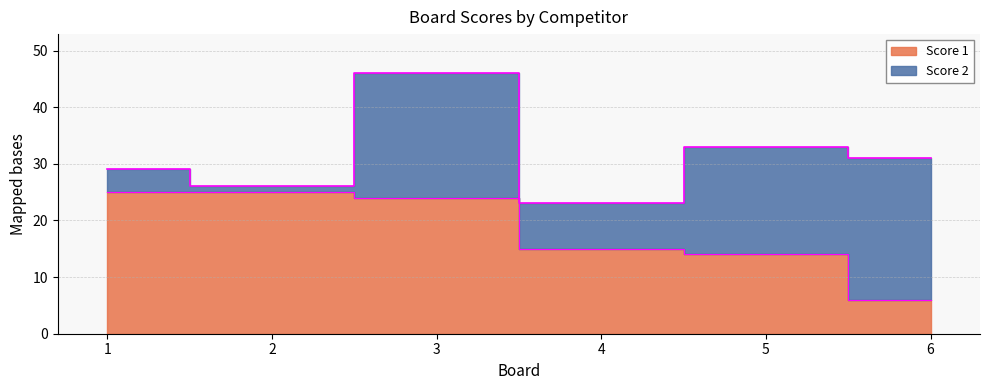

What is the minimum value shown in the chart?

6